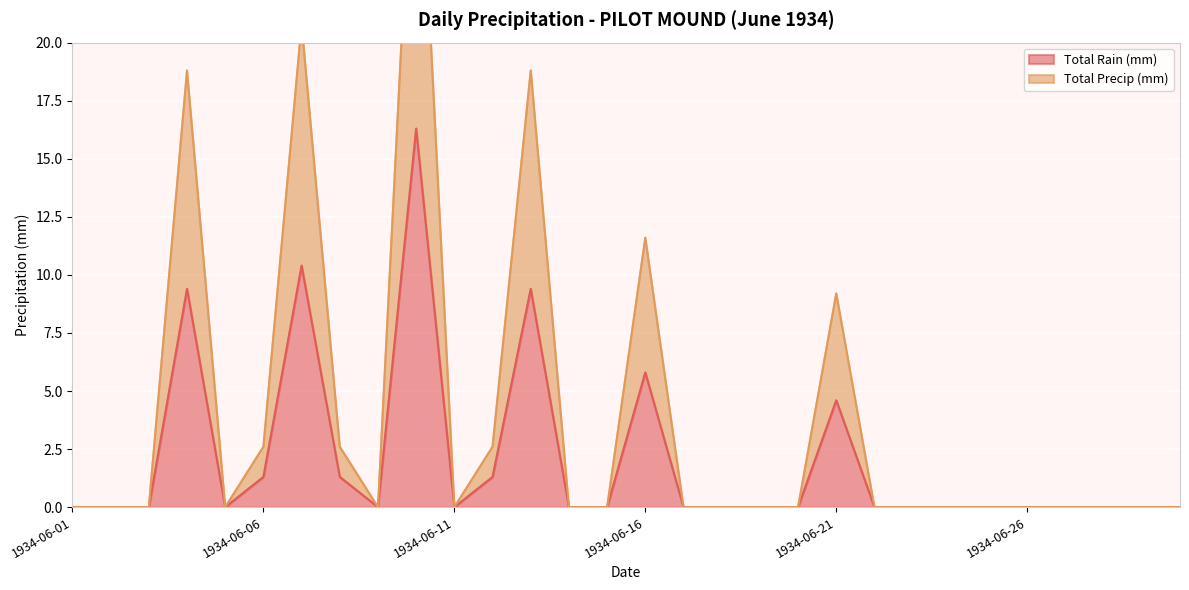

List the labels in order of Total Precip (mm) value, largest first.

1934-06-10, 1934-06-07, 1934-06-04, 1934-06-13, 1934-06-16, 1934-06-21, 1934-06-06, 1934-06-08, 1934-06-12, 1934-06-01, 1934-06-02, 1934-06-03, 1934-06-05, 1934-06-09, 1934-06-11, 1934-06-14, 1934-06-15, 1934-06-17, 1934-06-18, 1934-06-19, 1934-06-20, 1934-06-22, 1934-06-23, 1934-06-24, 1934-06-25, 1934-06-26, 1934-06-27, 1934-06-28, 1934-06-29, 1934-06-30